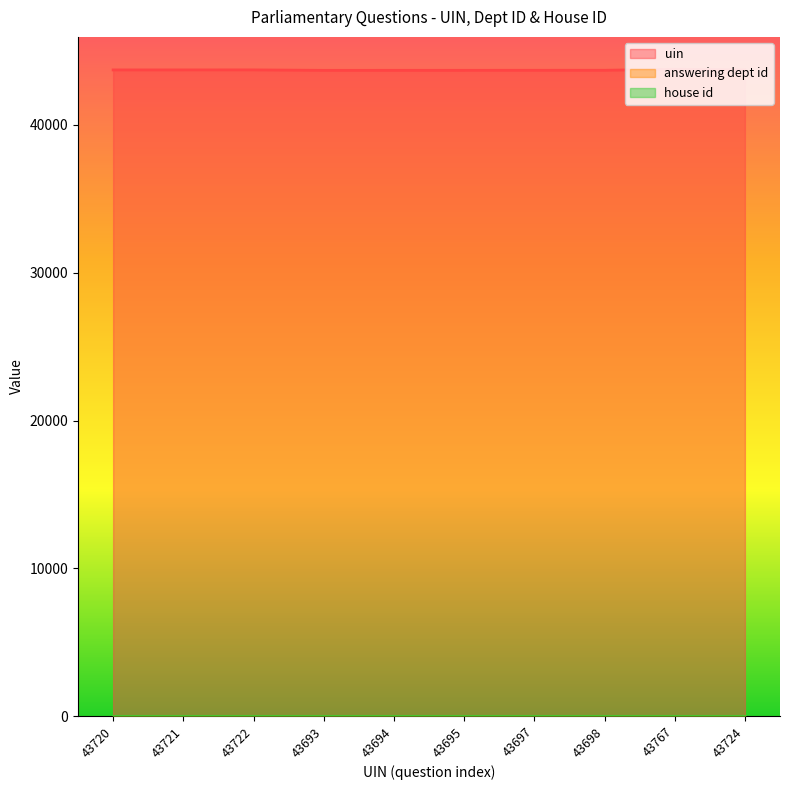

At how many categories does at least one series exceed 18534?

10